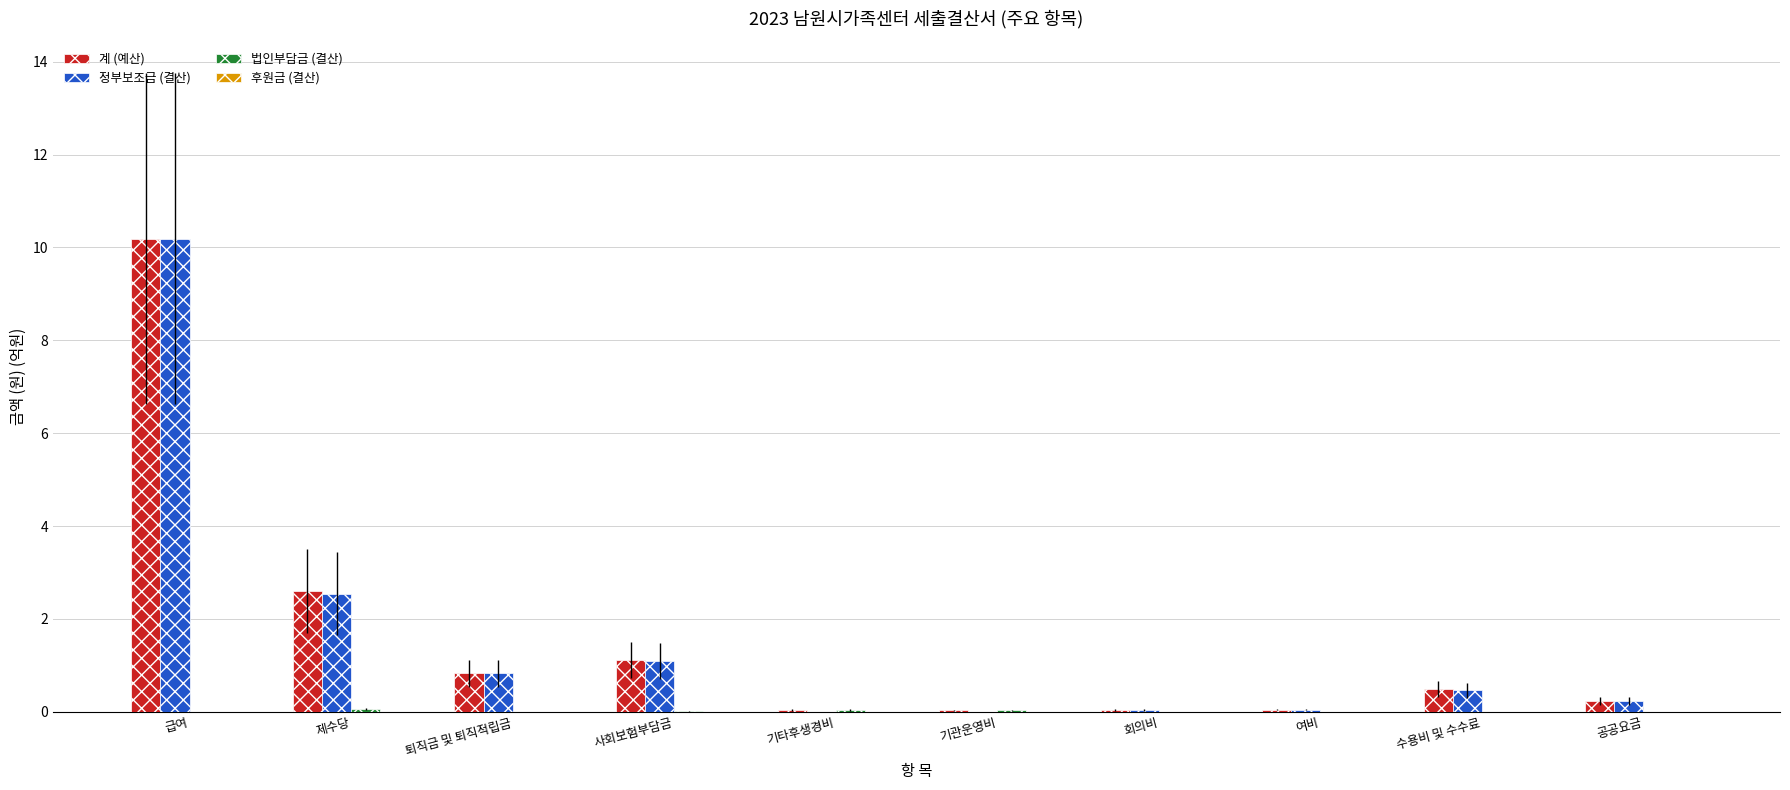

At which category does the chart reach its peak across all series?

급여